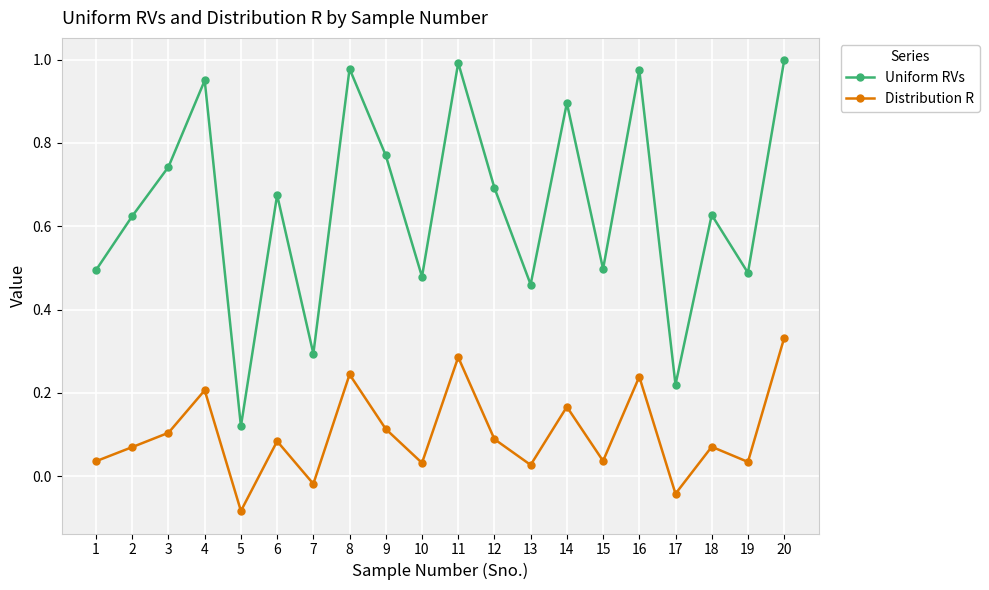

How many data points in Distribution R are above 0?

17